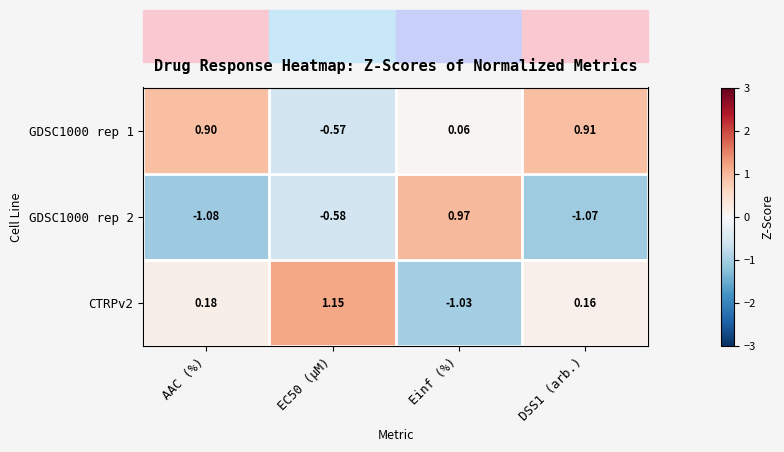

How many positive values does the GDSC1000 rep 2 series have?

1